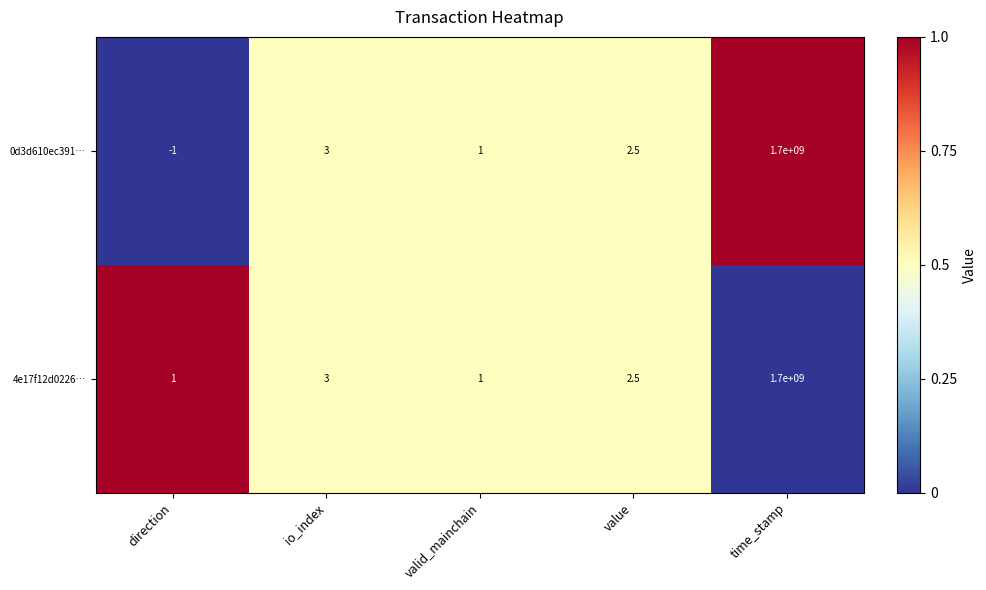

At which label does 4e17f12d0226… first exceed 2?

io_index